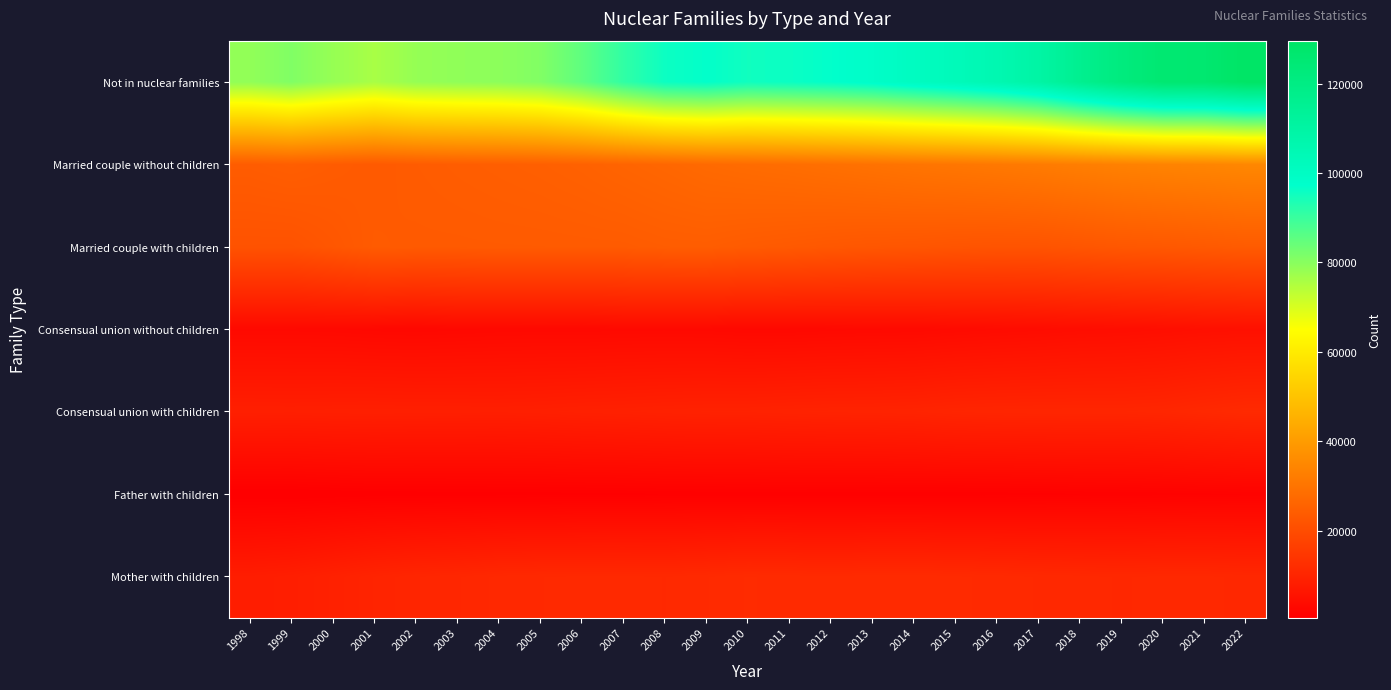

At how many categories does at least one series exceed 98833?

9